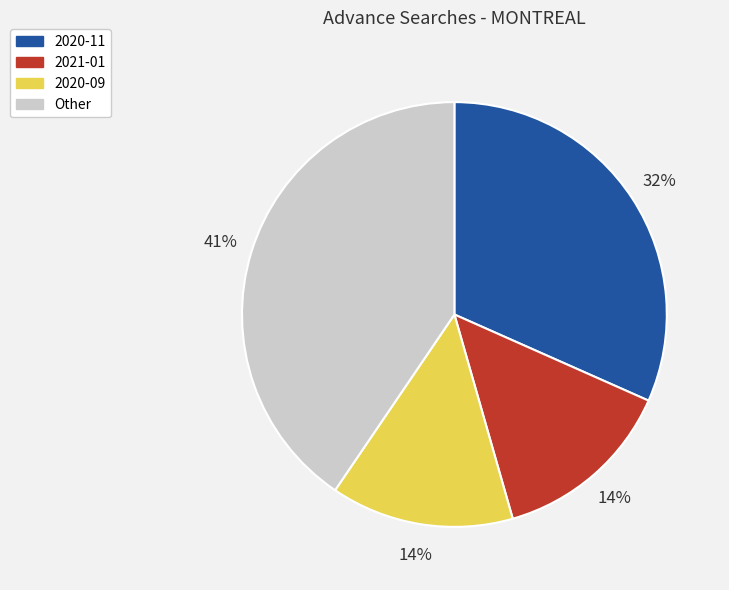

Is the sum of 2020-09 and Other greater than half?

Yes